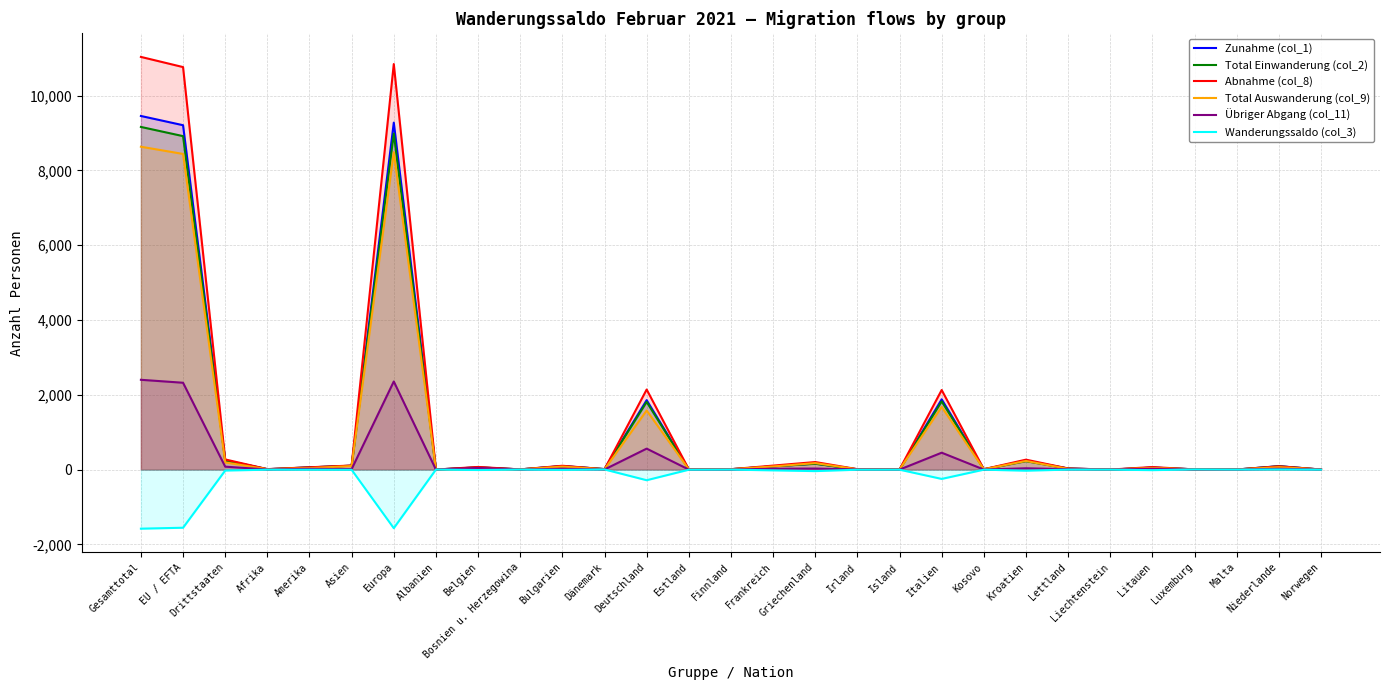

Rank the series at Luxemburg from highest to lowest value.

Zunahme (col_1), Total Einwanderung (col_2), Abnahme (col_8), Wanderungssaldo (col_3), Total Auswanderung (col_9), Übriger Abgang (col_11)